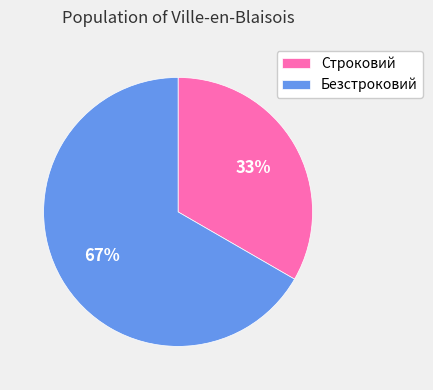

To the nearest percent, what is the average slice percentage?

50%